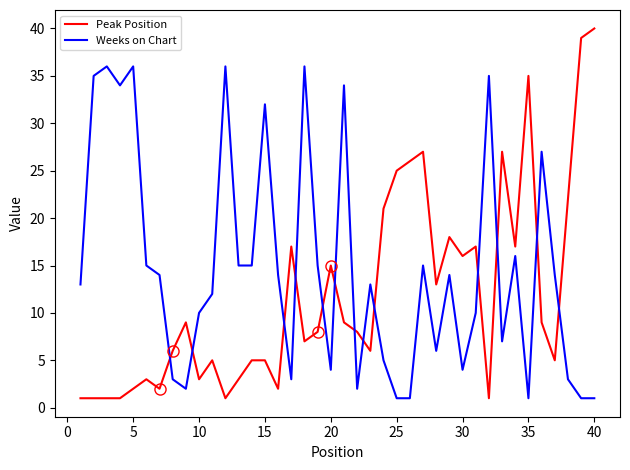

What is the highest value of the Weeks on Chart series?

36